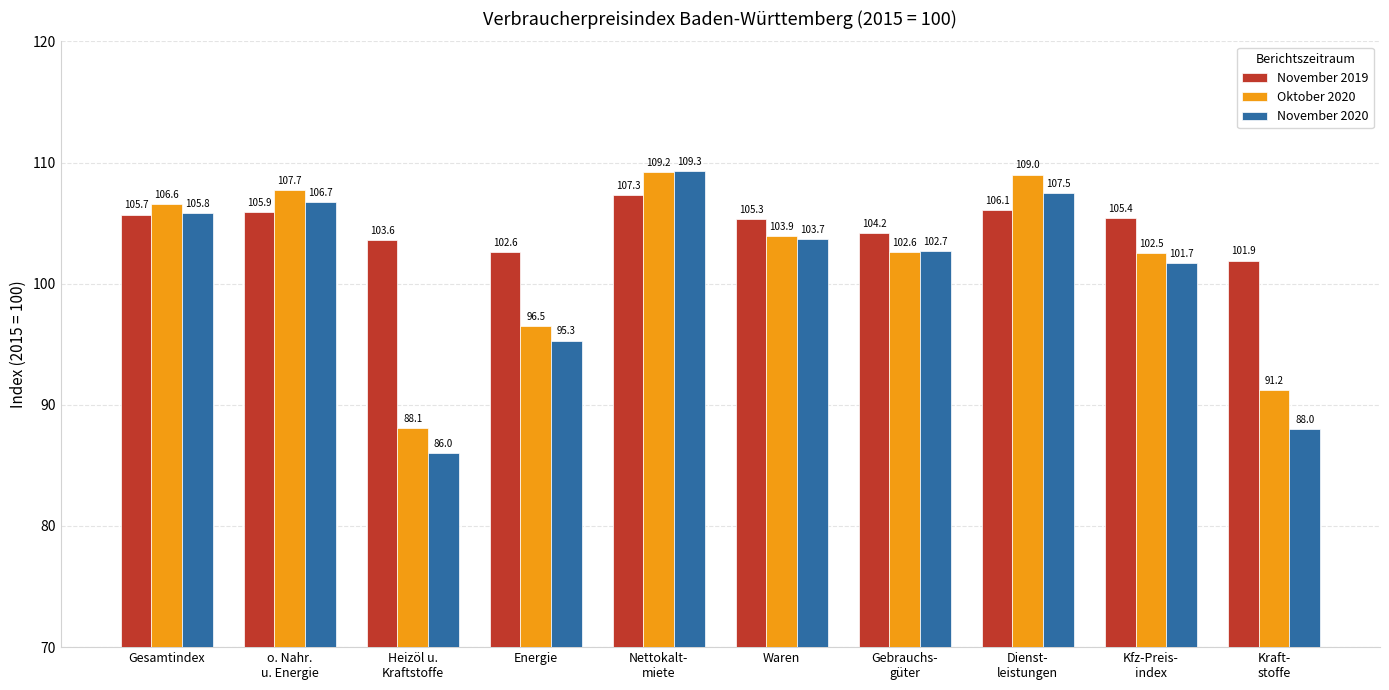

What are all the series names shown in the legend?

November 2019, Oktober 2020, November 2020